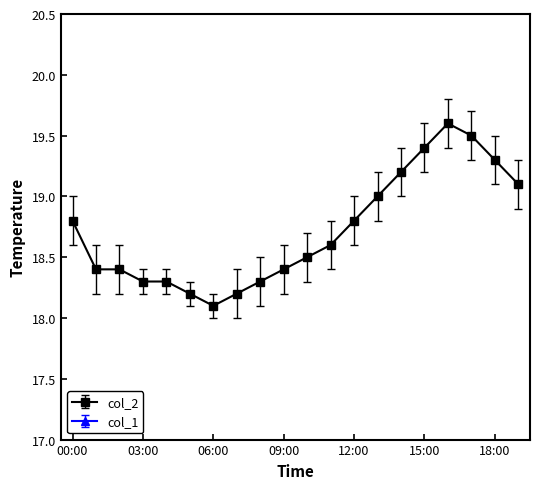

Is it true that the value at 01:00 is 10.4?

False